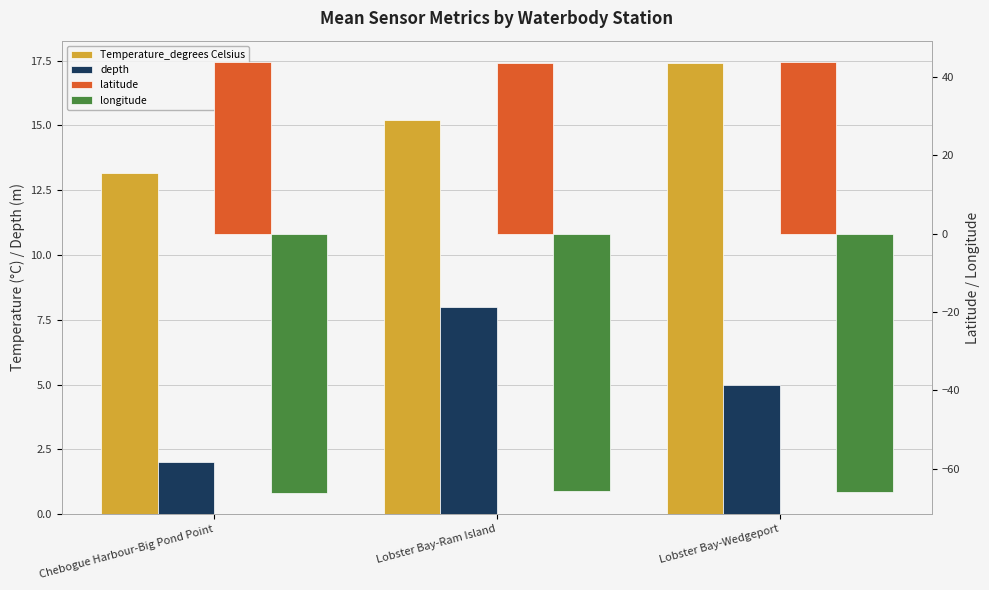

Where does the depth series first go above 5?

Lobster Bay-Ram Island